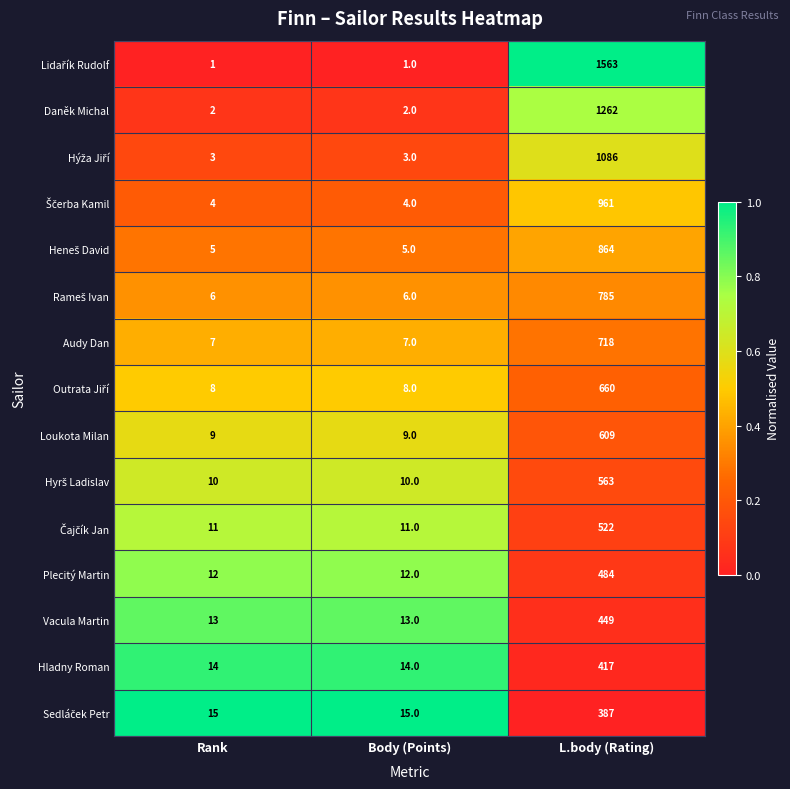

The Hladny Roman series shows 417 at L.body (Rating). True or false?

True